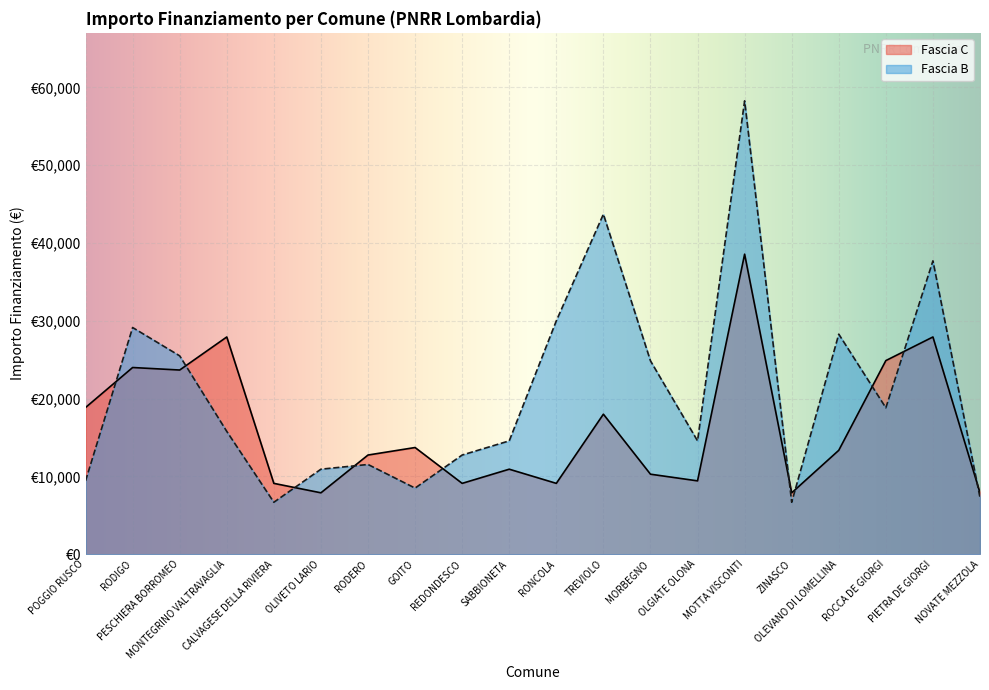

What is the smallest value displayed?

6677